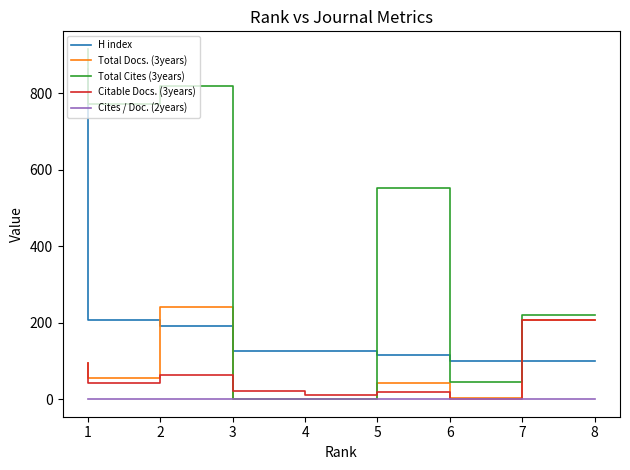

What are all the series names shown in the legend?

H index, Total Docs. (3years), Total Cites (3years), Citable Docs. (3years), Cites / Doc. (2years)